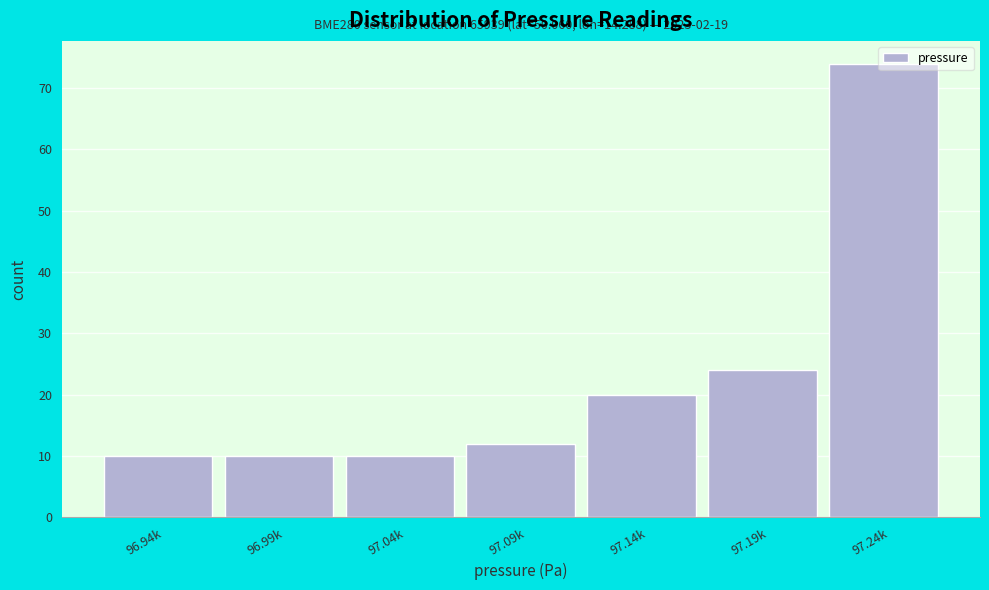

The chart shows a value of 6 at 97.14k. True or false?

False